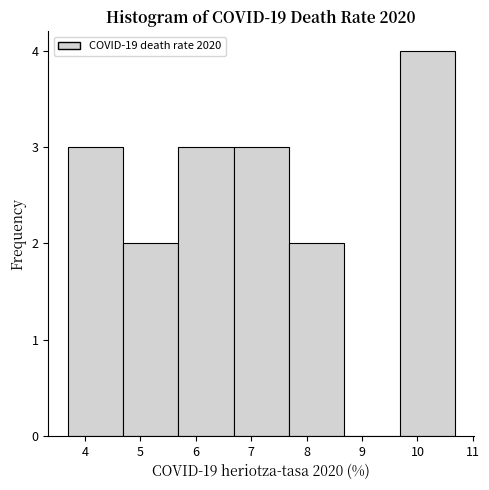

Reading left to right, list every bar in this chart as the range it spans on the x-axis followed by its height. Neither the bar edges nor the heights are printed on the chart, so give them approximately, as read against the axes.

3.7 to 4.7: 3
4.7 to 5.7: 2
5.7 to 6.7: 3
6.7 to 7.7: 3
7.7 to 8.7: 2
8.7 to 9.7: 0
9.7 to 10.7: 4